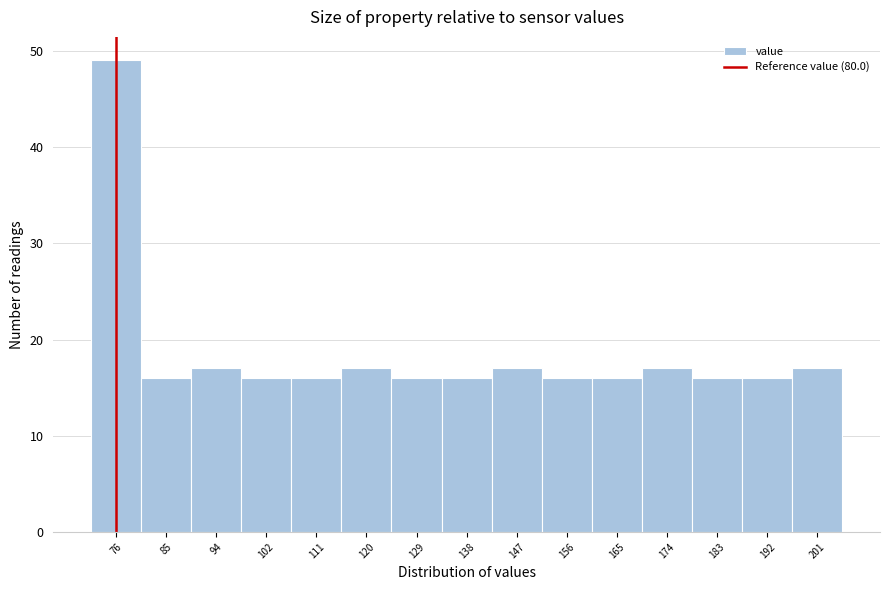

Reading right to left, list all the values displayed in this chart.

201=17	192=16	183=16	174=17	165=16	156=16	147=17	138=16	129=16	120=17	111=16	102=16	94=17	85=16	76=49